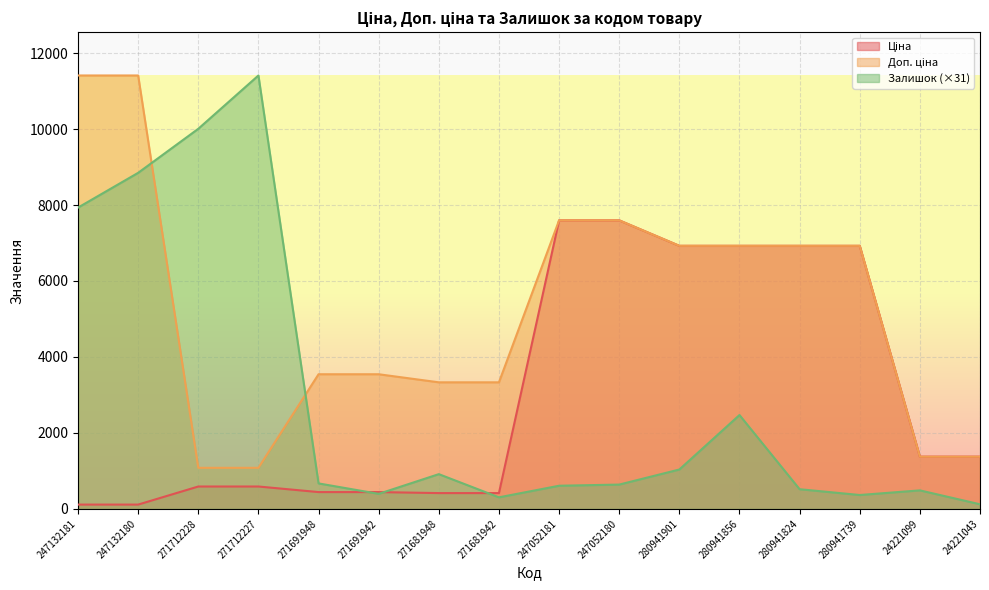

What is the difference between the highest and lowest values at 271712227?

10820.1